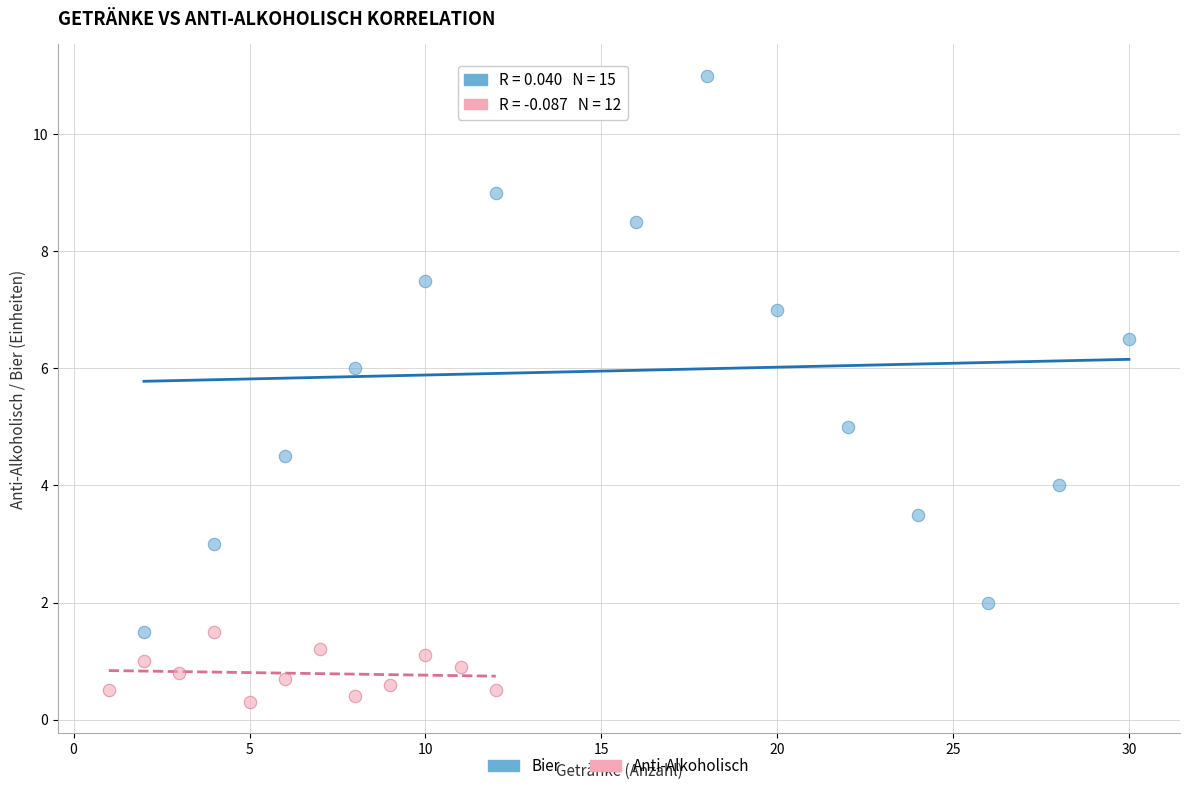

Which series has the widest spread of Y values?

Bier